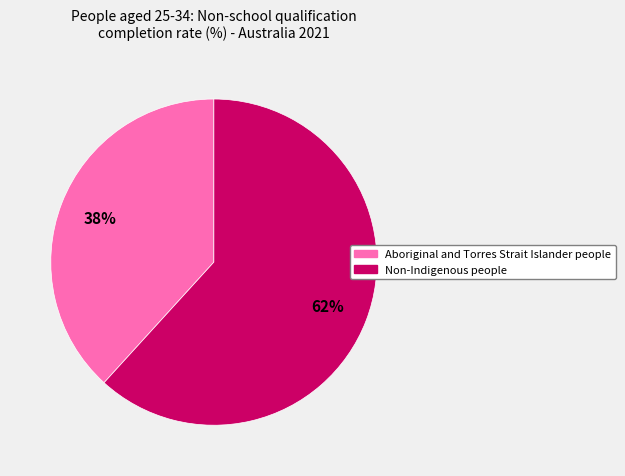

Is it true that Aboriginal and Torres Strait Islander people is 38% of the pie?

True